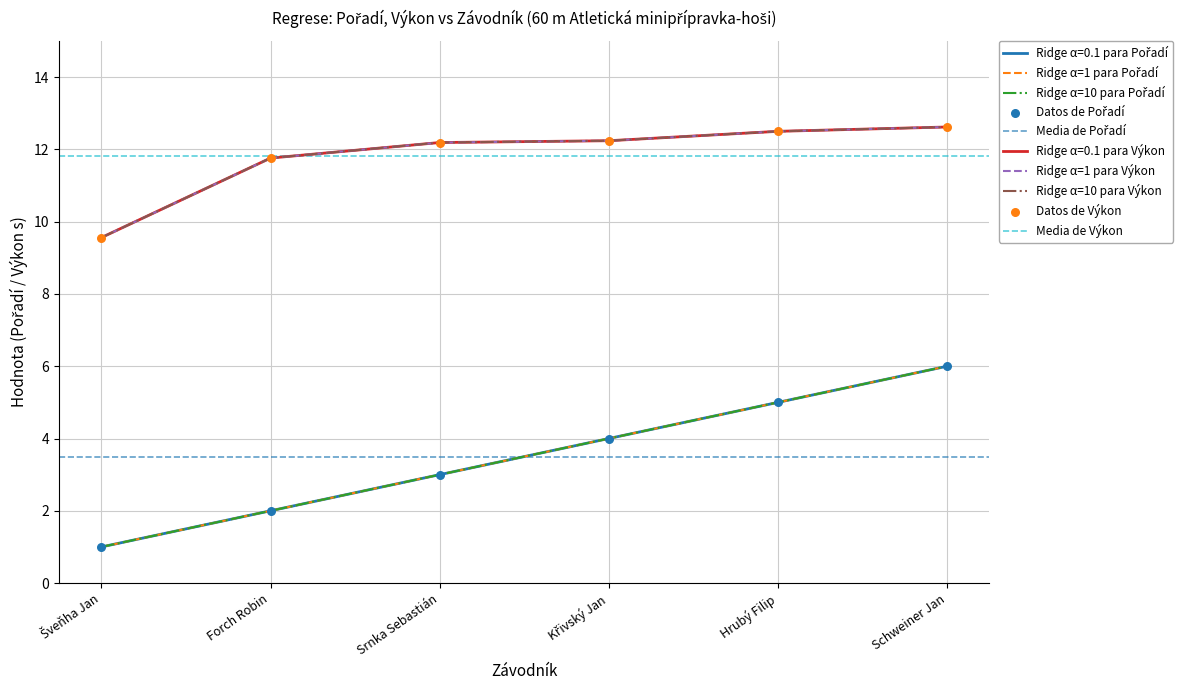

Which series has the largest total across all categories?

Výkon